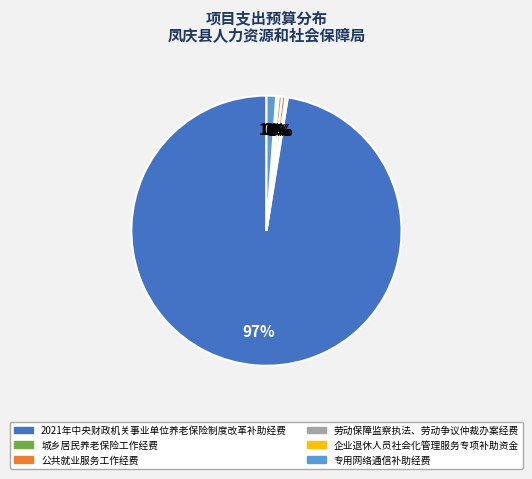

The 公共就业服务工作经费 slice represents 7% of the pie. True or false?

False